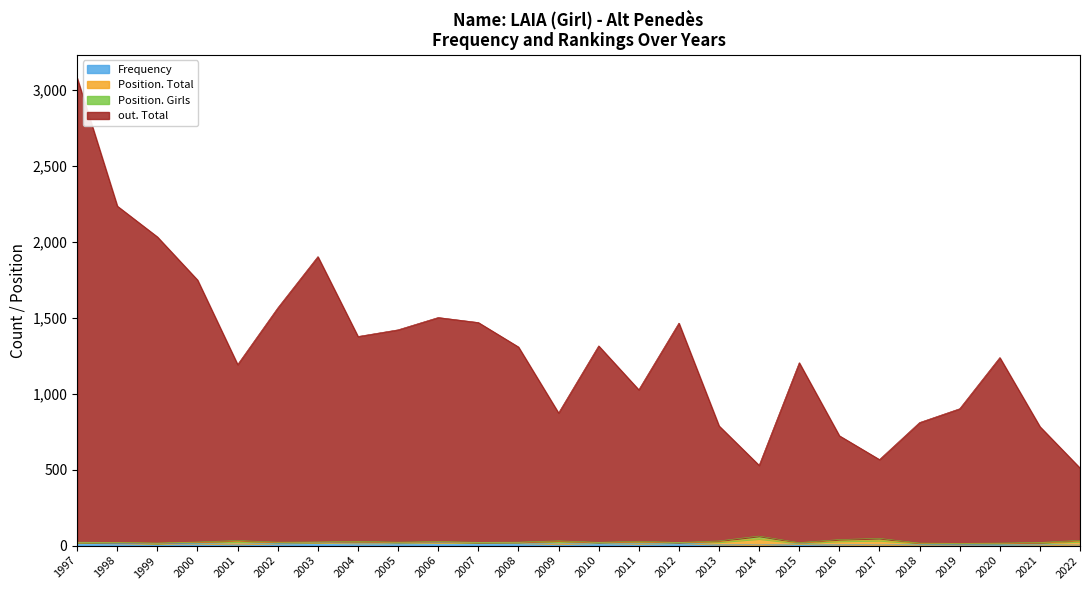

The Frequency series shows 7 at 2018. True or false?

True